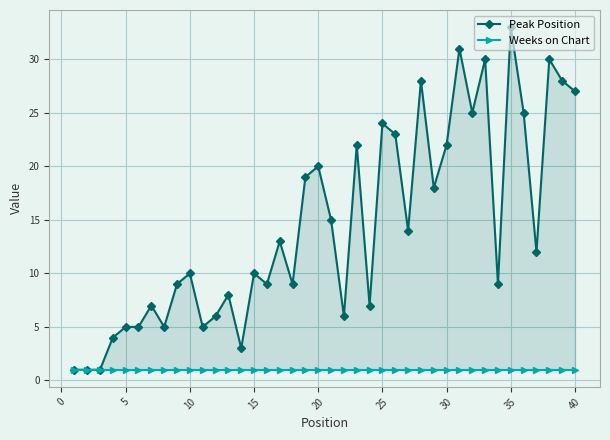

Reading left to right, transcribe all the data shown in this chart.

Peak Position: 1	1	1	4	5	5	7	5	9	10	5	6	8	3	10	9	13	9	19	20	15	6	22	7	24	23	14	28	18	22	31	25	30	9	33	25	12	30	28	27
Weeks on Chart: 1	1	1	1	1	1	1	1	1	1	1	1	1	1	1	1	1	1	1	1	1	1	1	1	1	1	1	1	1	1	1	1	1	1	1	1	1	1	1	1